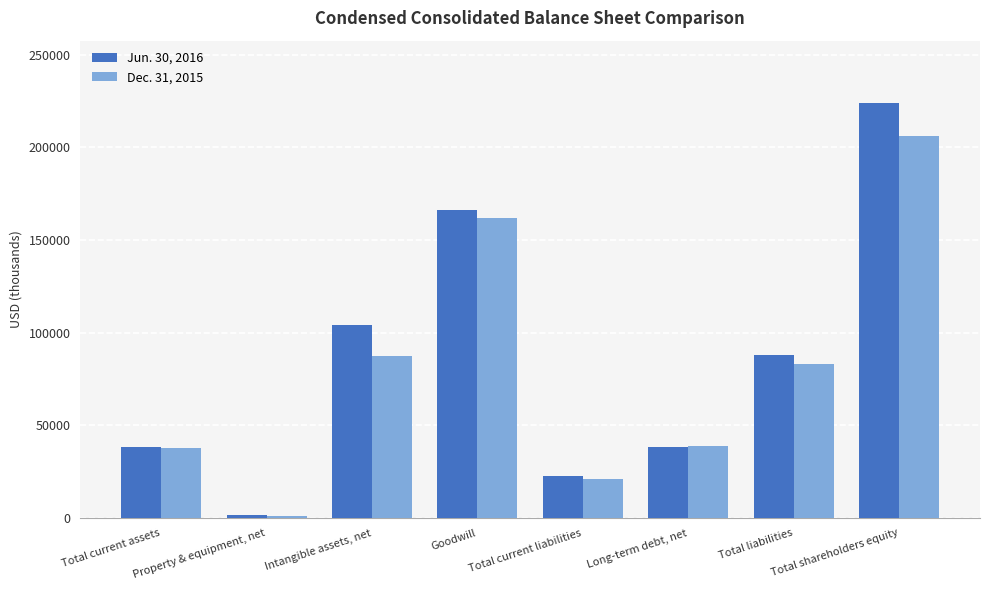

How many groups of bars are there?

8